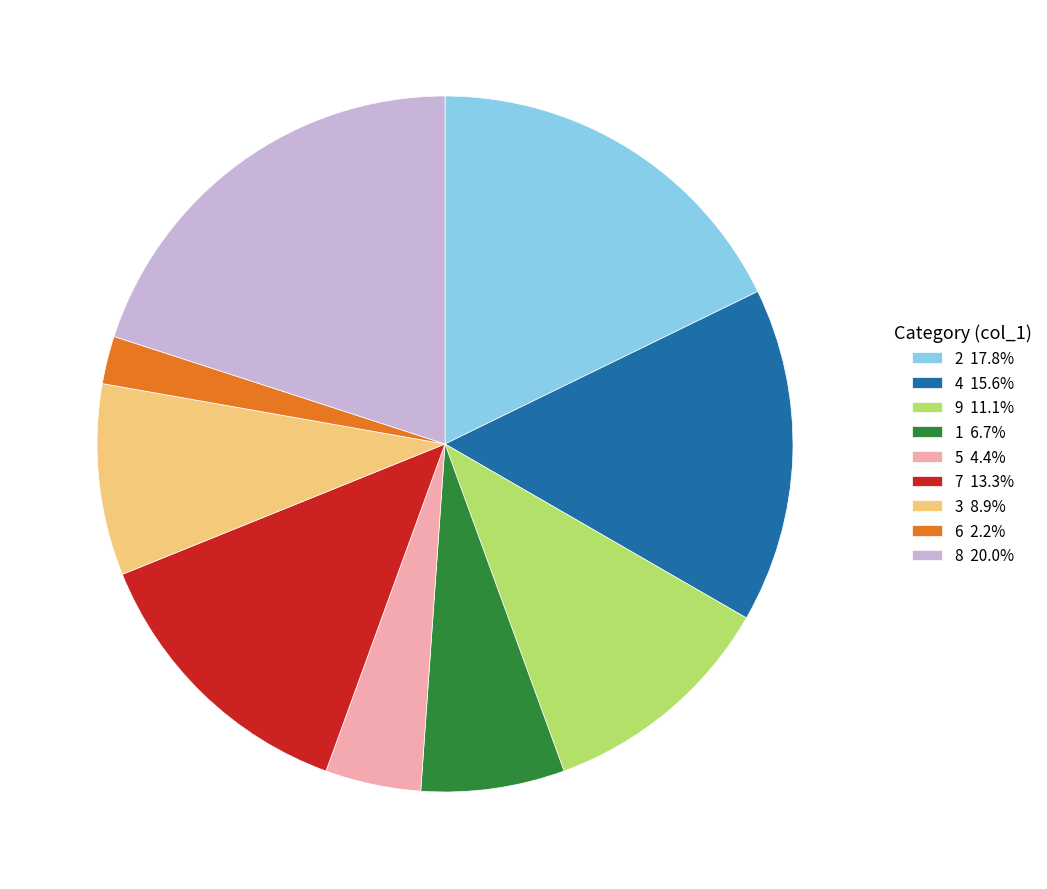

Which category has the smallest portion of the pie?

6